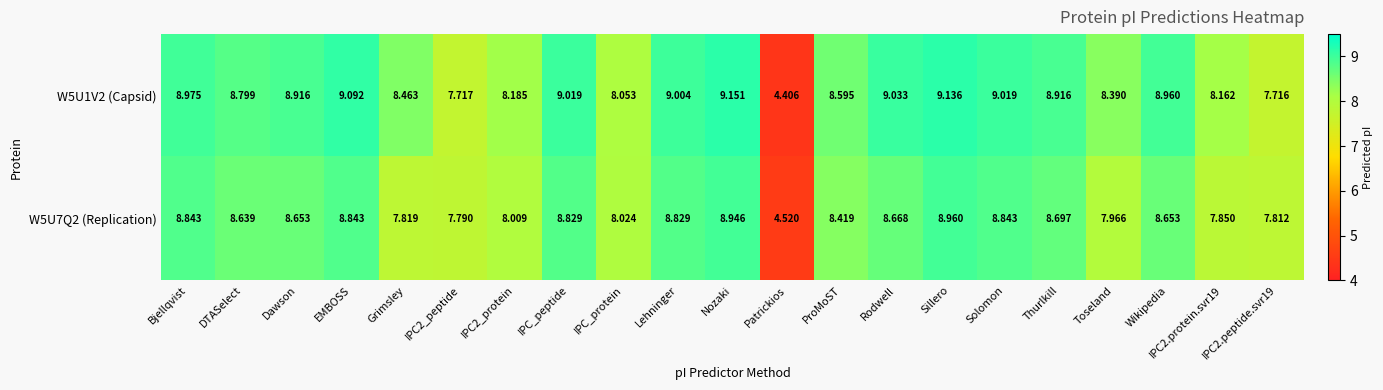

At which label does W5U7Q2 (Replication) reach its peak?

Sillero